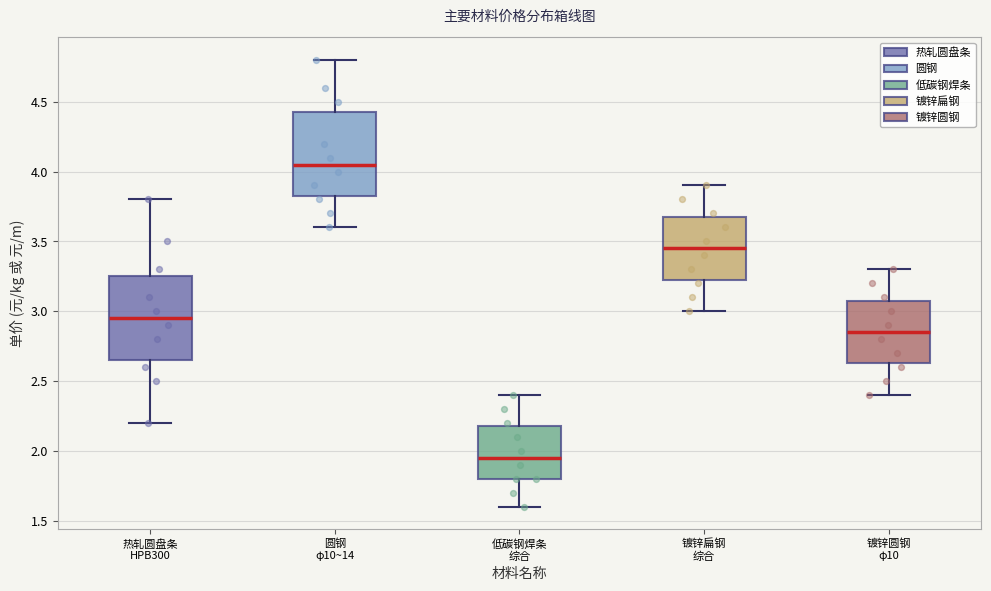

Where is the upper edge of the box for 圆钢 φ10~14 on the y-axis? The values are not printed on the chart, so give them approximately, as read against the axis.

4.45